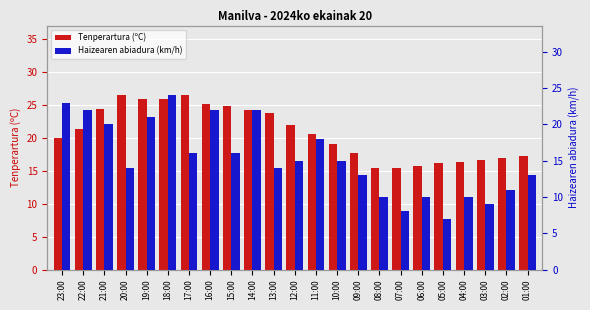

Between 23:00 and 09:00, which series saw the biggest shift?

Haizearen abiadura (km/h)